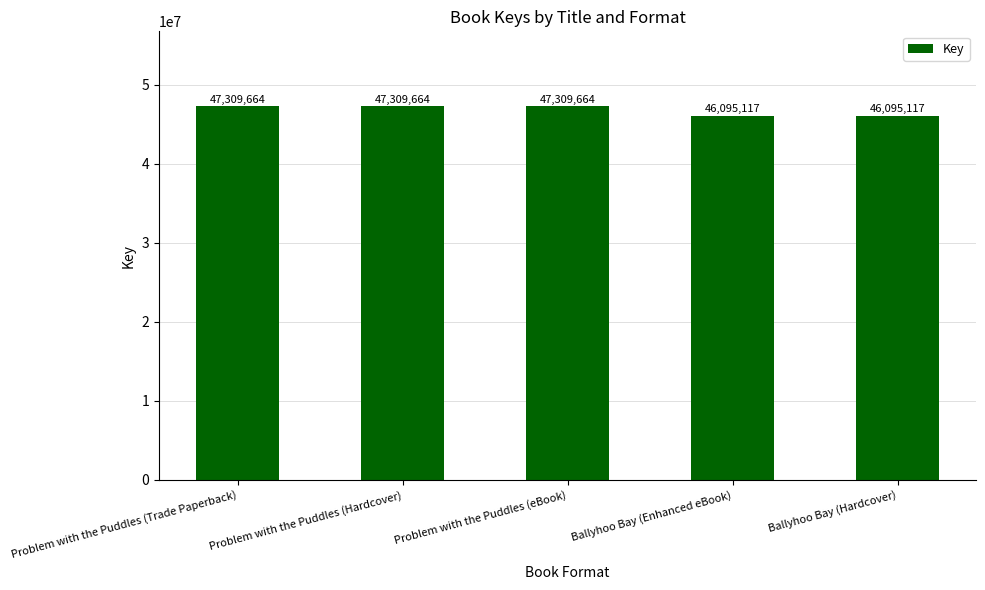

Is it true that the value at Problem with the Puddles (Hardcover) is 47309664?

True